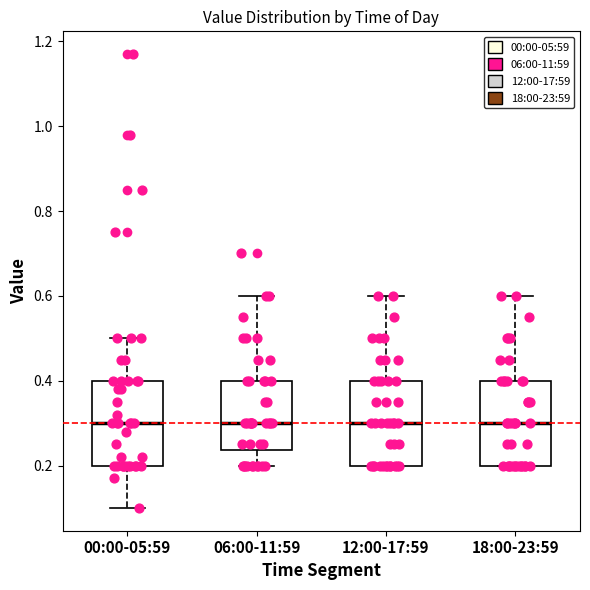

Reading left to right, read every box against the y-axis: the position of its median line, the range the box covers, and the ends of its whiskers. The values are not printed on the chart, so give them approximately, as read against the axis.

00:00-05:59: median 0.30, box 0.20 to 0.40, whiskers 0.10 to 0.50
06:00-11:59: median 0.30, box 0.24 to 0.40, whiskers 0.20 to 0.60
12:00-17:59: median 0.30, box 0.20 to 0.40, whiskers 0.20 to 0.60
18:00-23:59: median 0.30, box 0.20 to 0.40, whiskers 0.20 to 0.60